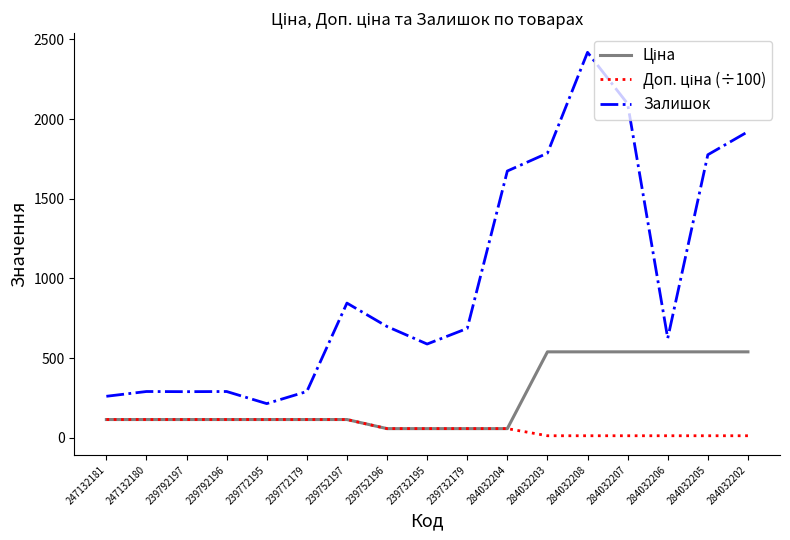

Is it true that Залишок equals 290.0 at 247132180?

True